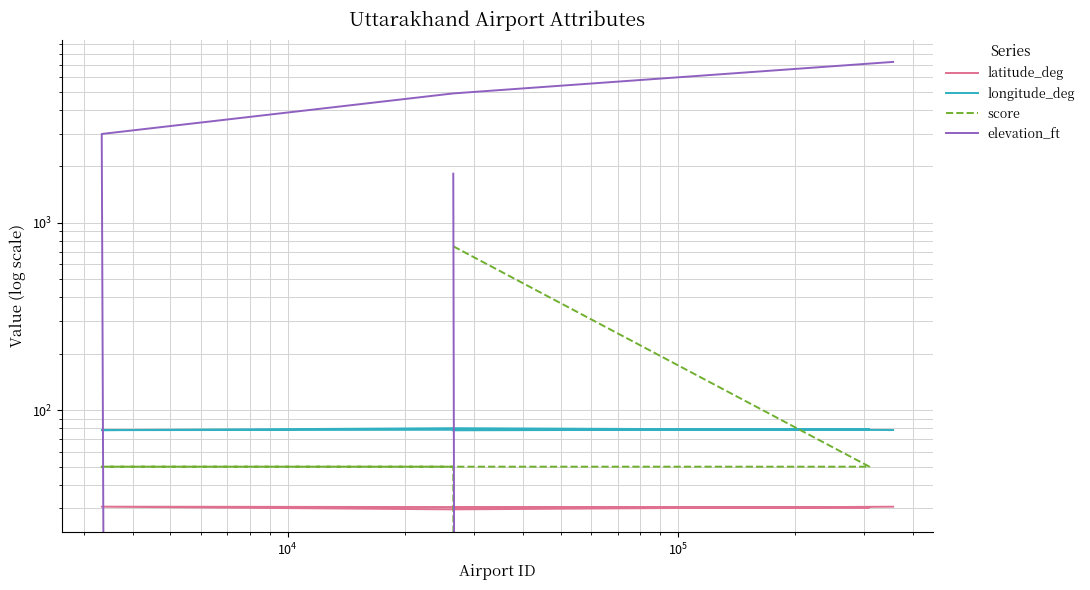

Rank the series at $\mathdefault{10^{5}}$ from lowest to highest value.

latitude_deg, score, longitude_deg, elevation_ft